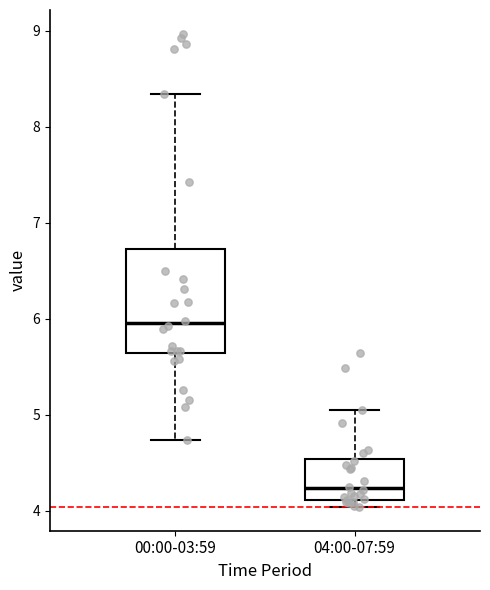

Reading left to right, read every box against the y-axis: the position of its median line, the range the box covers, and the ends of its whiskers. The values are not printed on the chart, so give them approximately, as read against the axis.

00:00-03:59: median 6.0, box 5.6 to 6.7, whiskers 4.7 to 8.3
04:00-07:59: median 4.2, box 4.1 to 4.5, whiskers 4.0 to 5.1